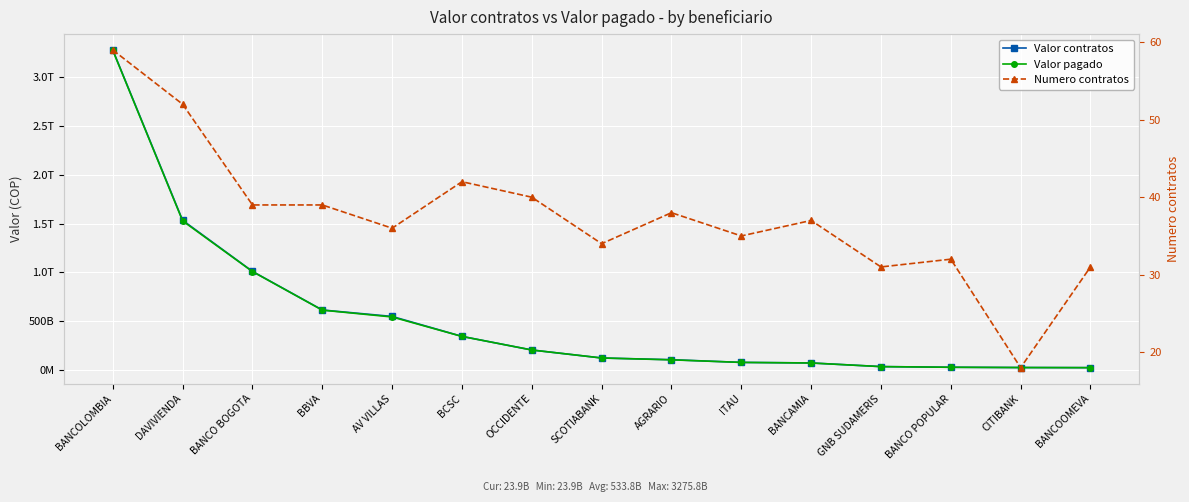

How many data points in Valor contratos are above 123034880000?

7